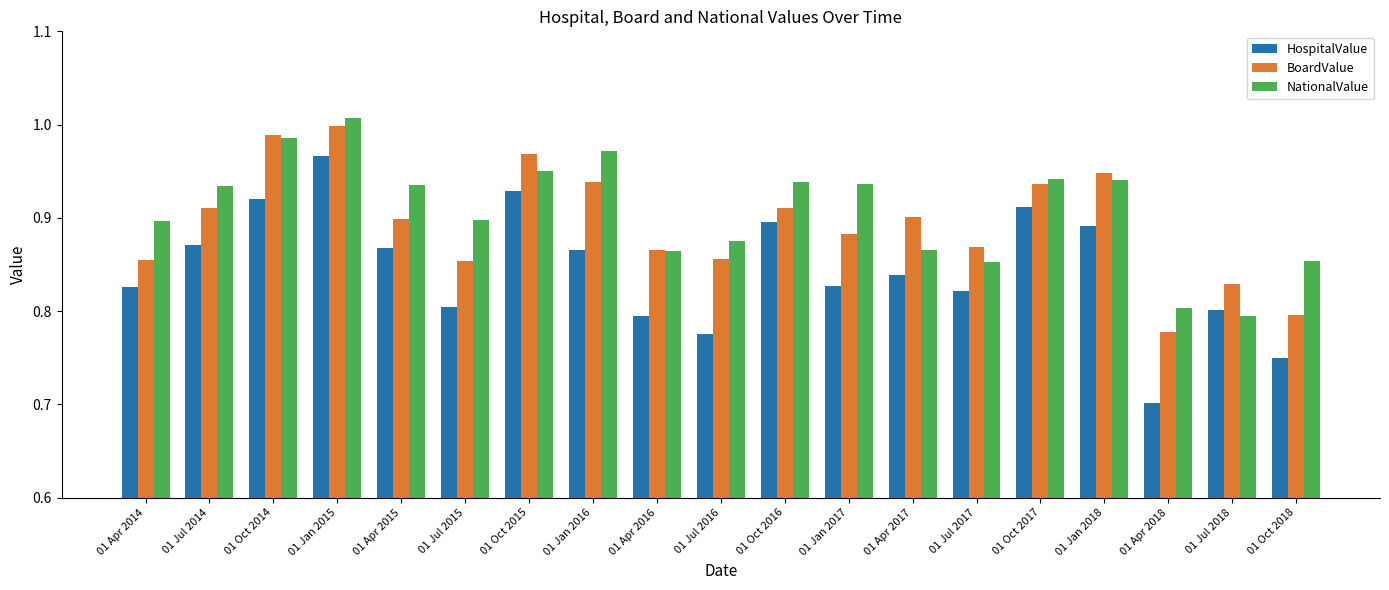

What is the sum of all HospitalValue values?

16.1